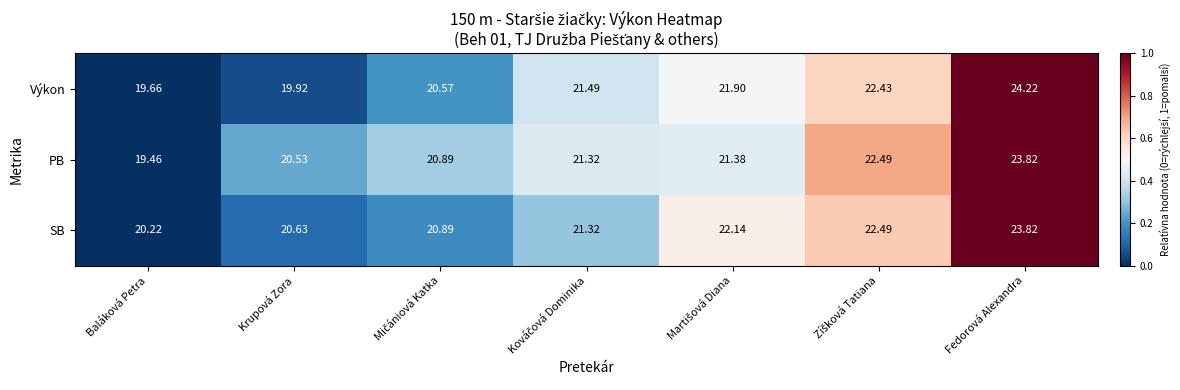

Which series has the widest spread of values?

Výkon